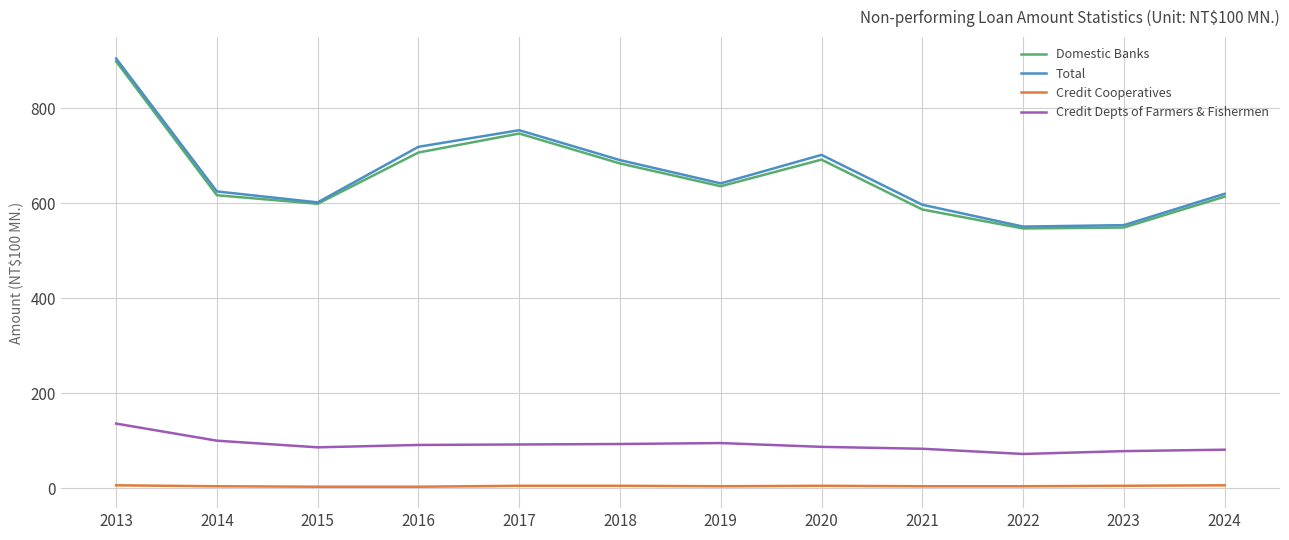

What is the greatest value displayed?

905